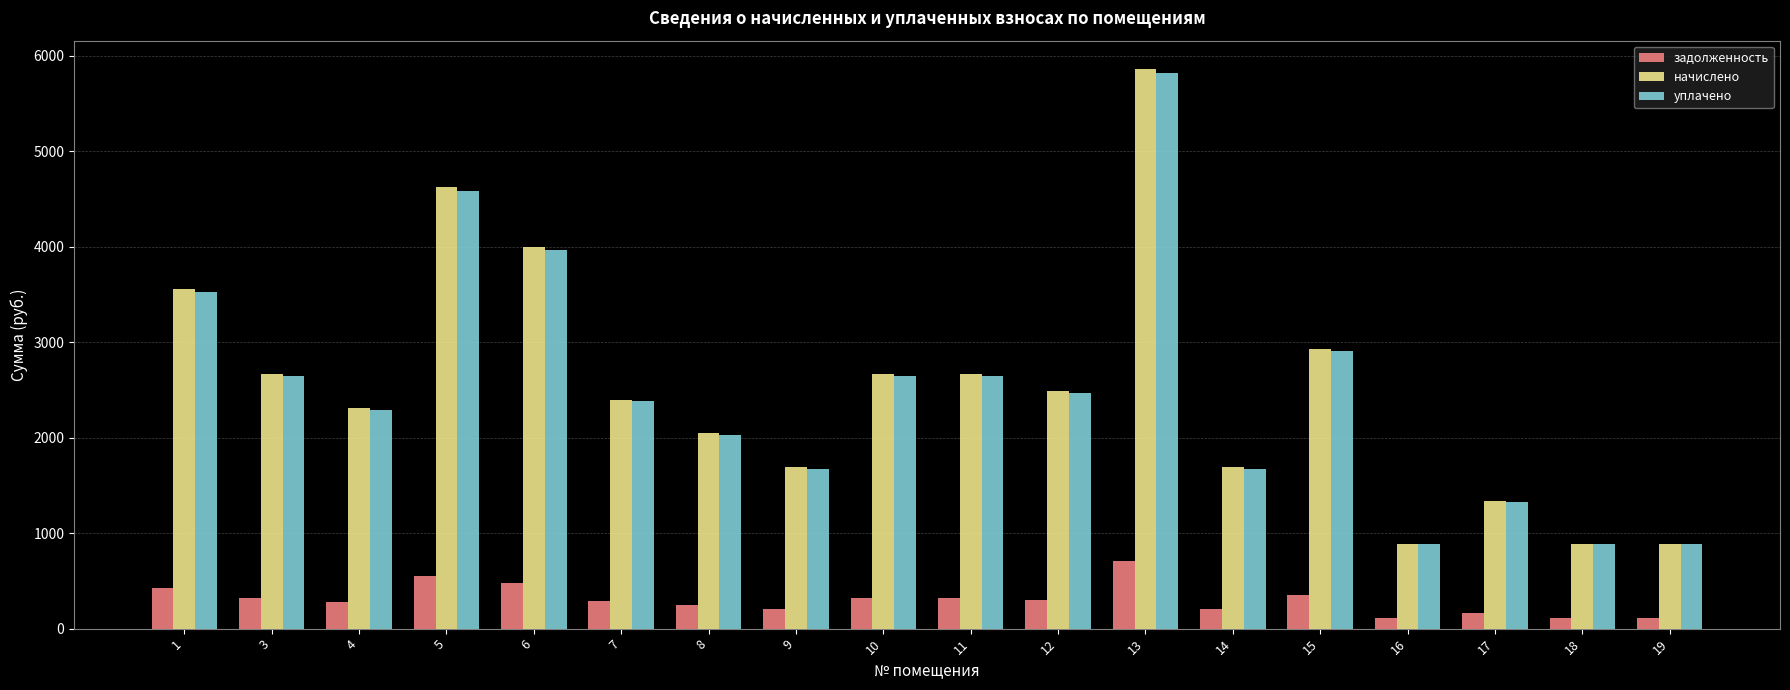

What is the difference between the maximum and second lowest values in the задолженность series?

597.1